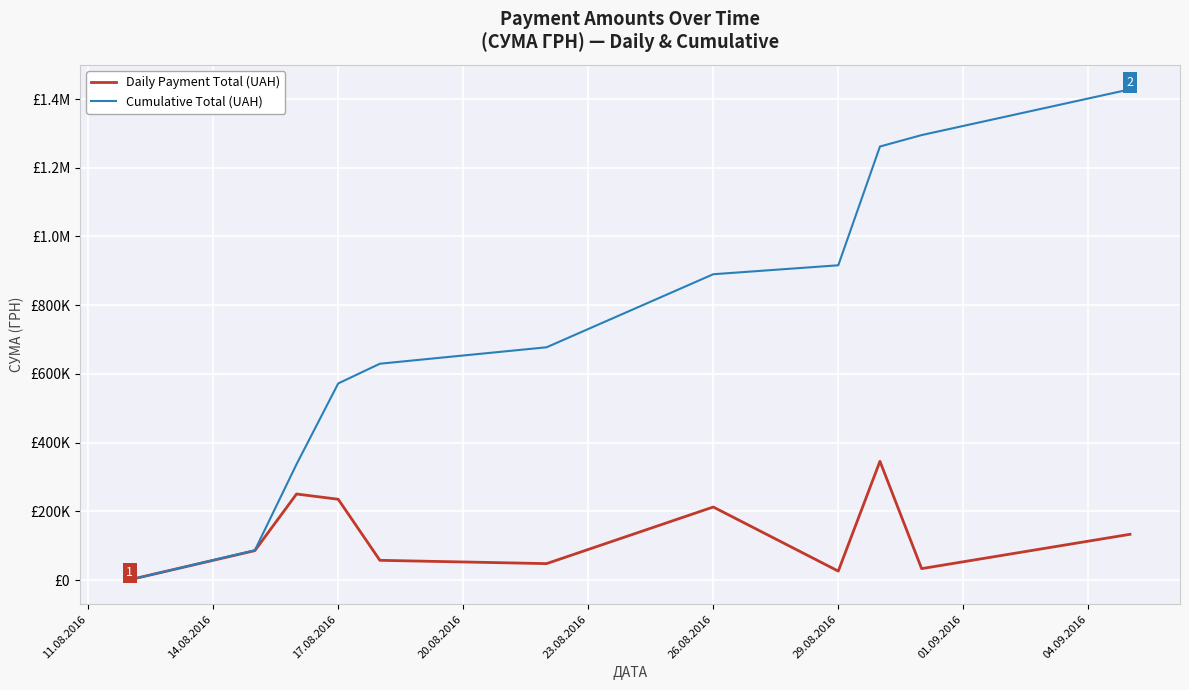

Does the chart display data point markers on the line(s)?

No